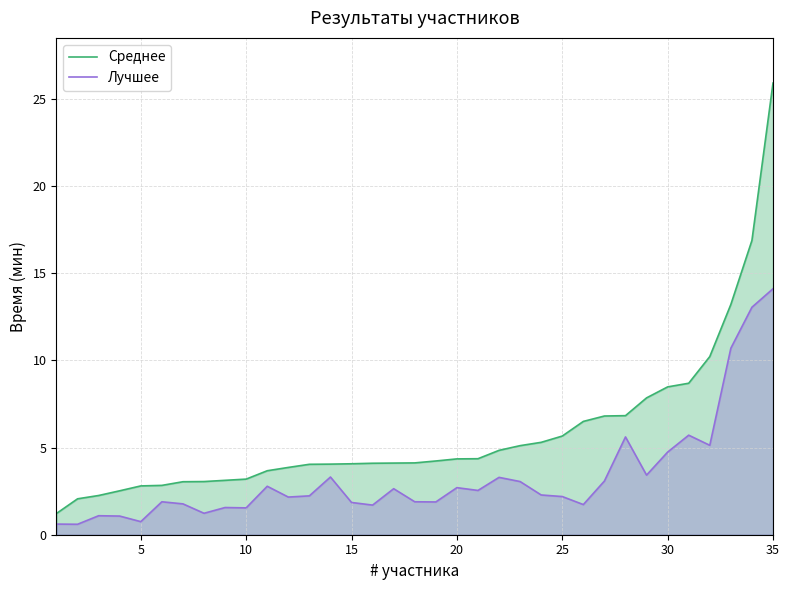

Rank the series by their average value, from lowest to highest.

Лучшее, Среднее